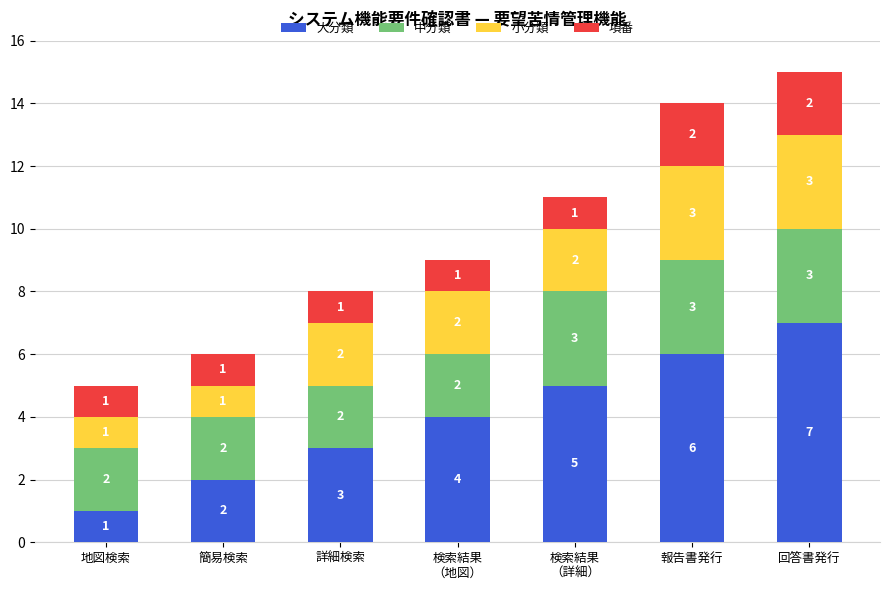

Which category has the highest value in the 大分類 series?

回答書発行